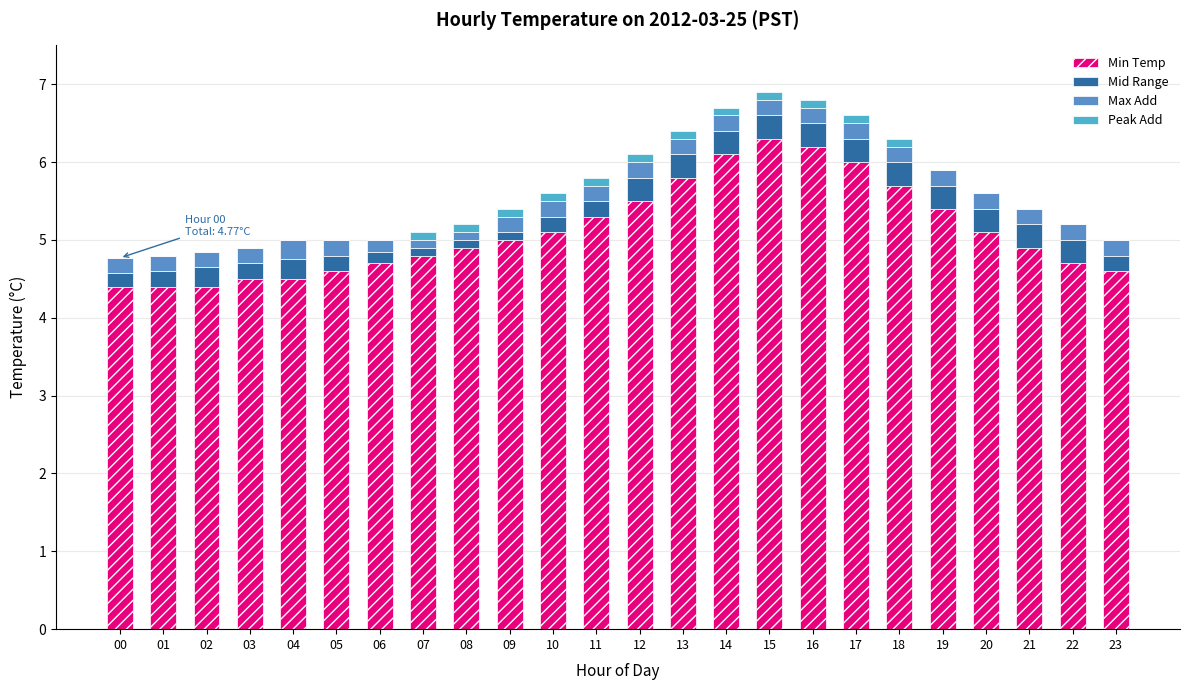

True or false: Min Temp has a value of 2.6 at 15.

False